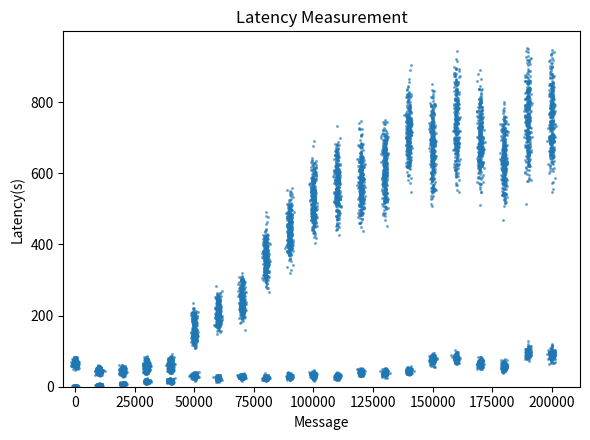

What is the range of Y values (max minus min)?

325.0